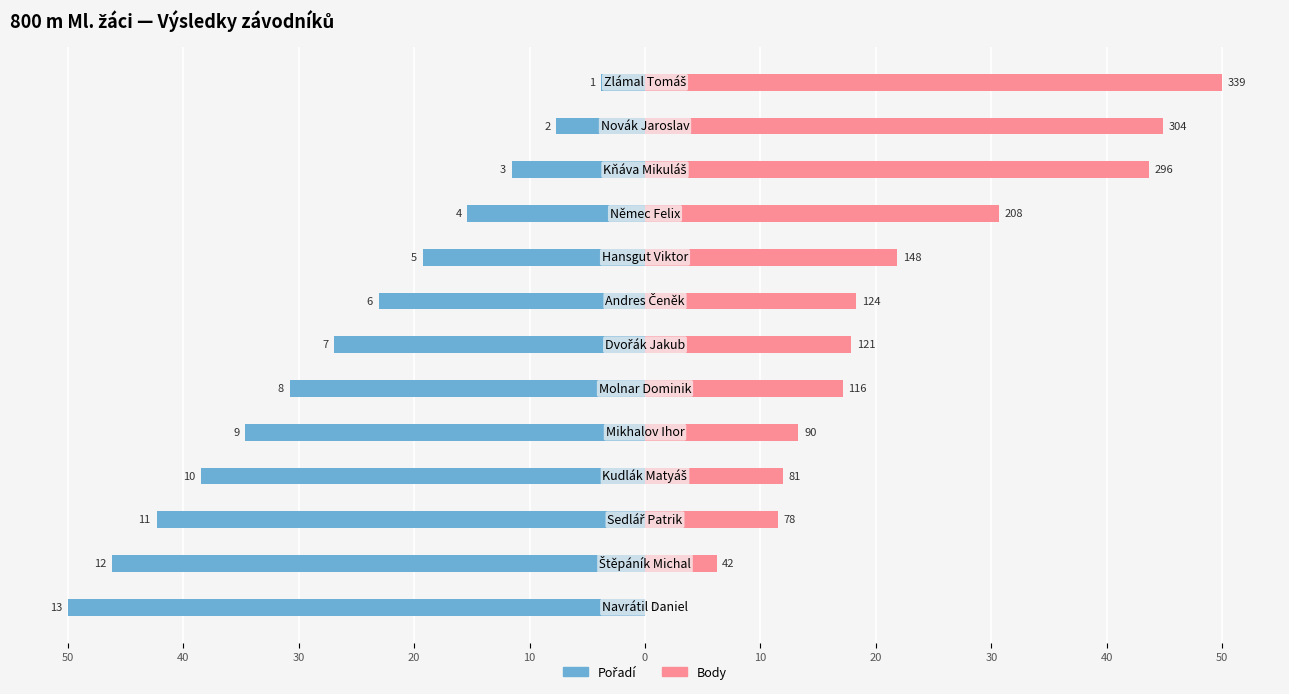

List the series in order of their overall mean, lowest first.

Pořadí, Body